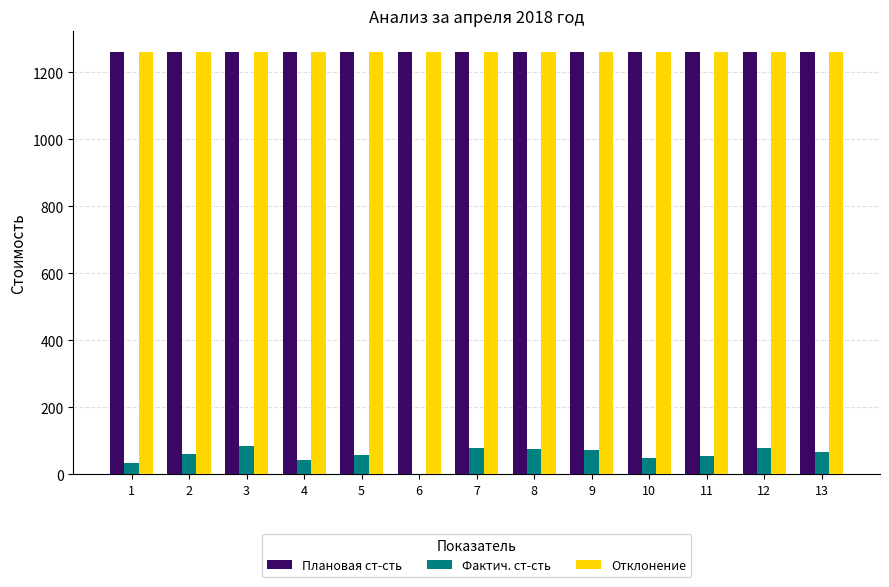

Which series has the largest range (max minus min)?

Фактич. ст-сть